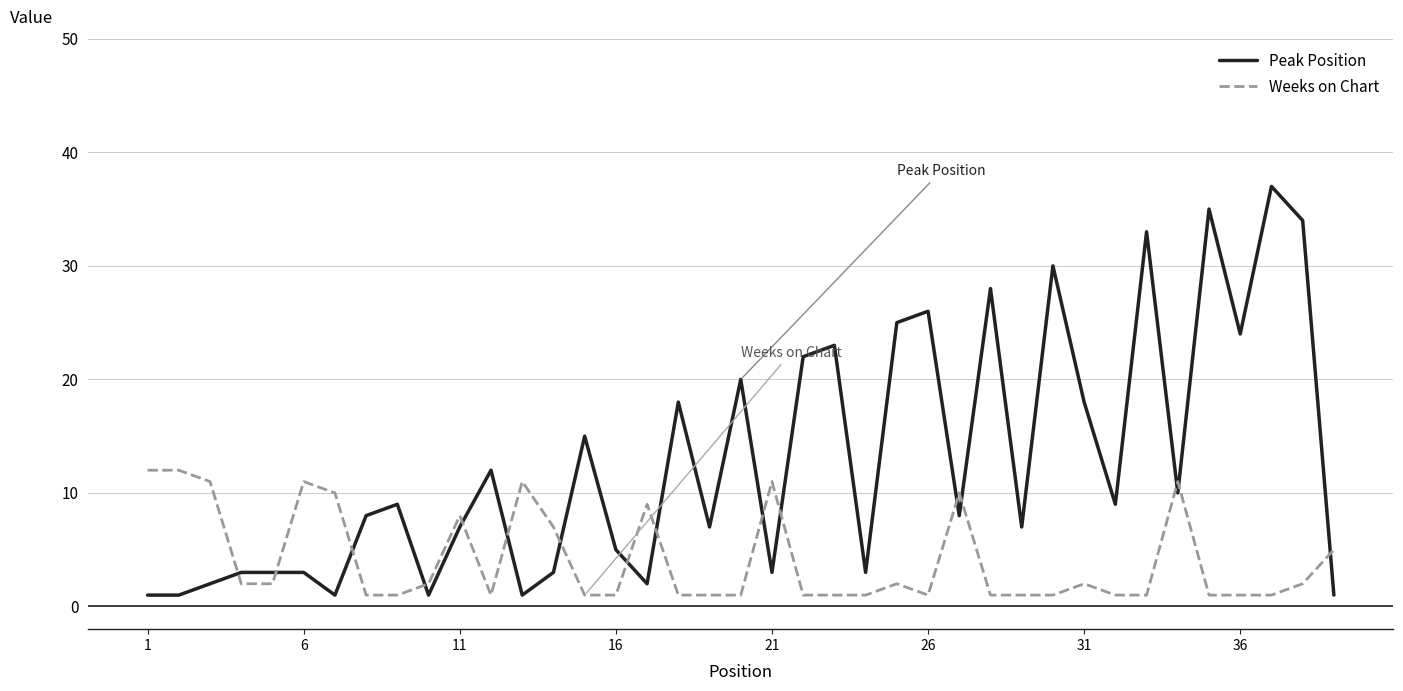

Which series has the largest total across all categories?

Peak Position